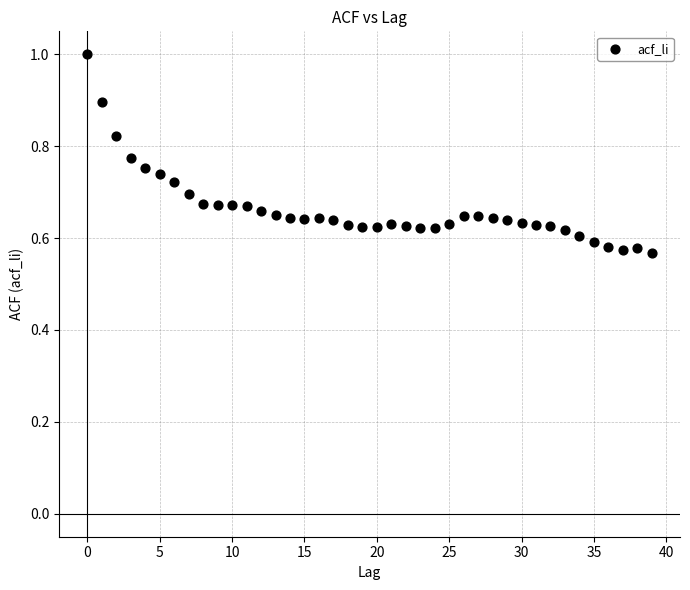

What is the range of Y values (max minus min)?

0.4